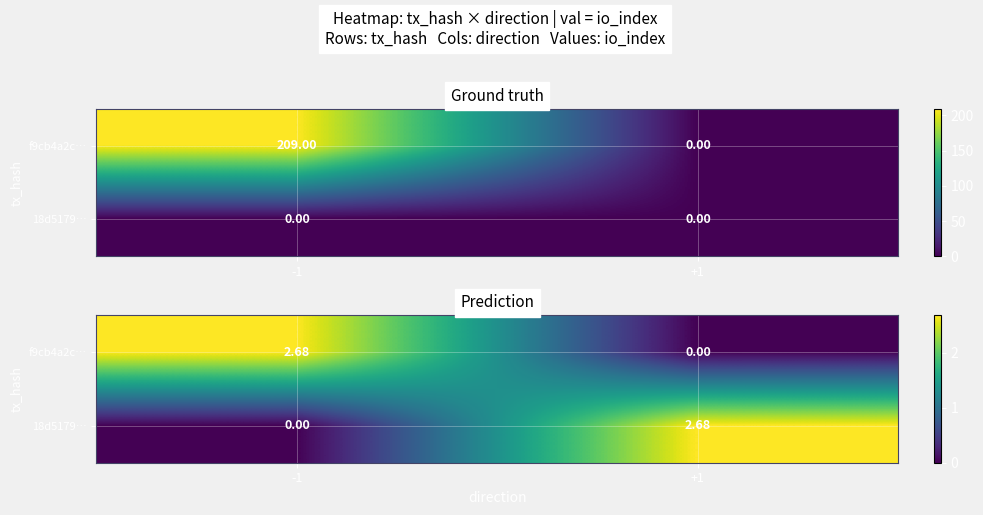

Which series changed the most between -1 and +1?

f9cb4a2c…